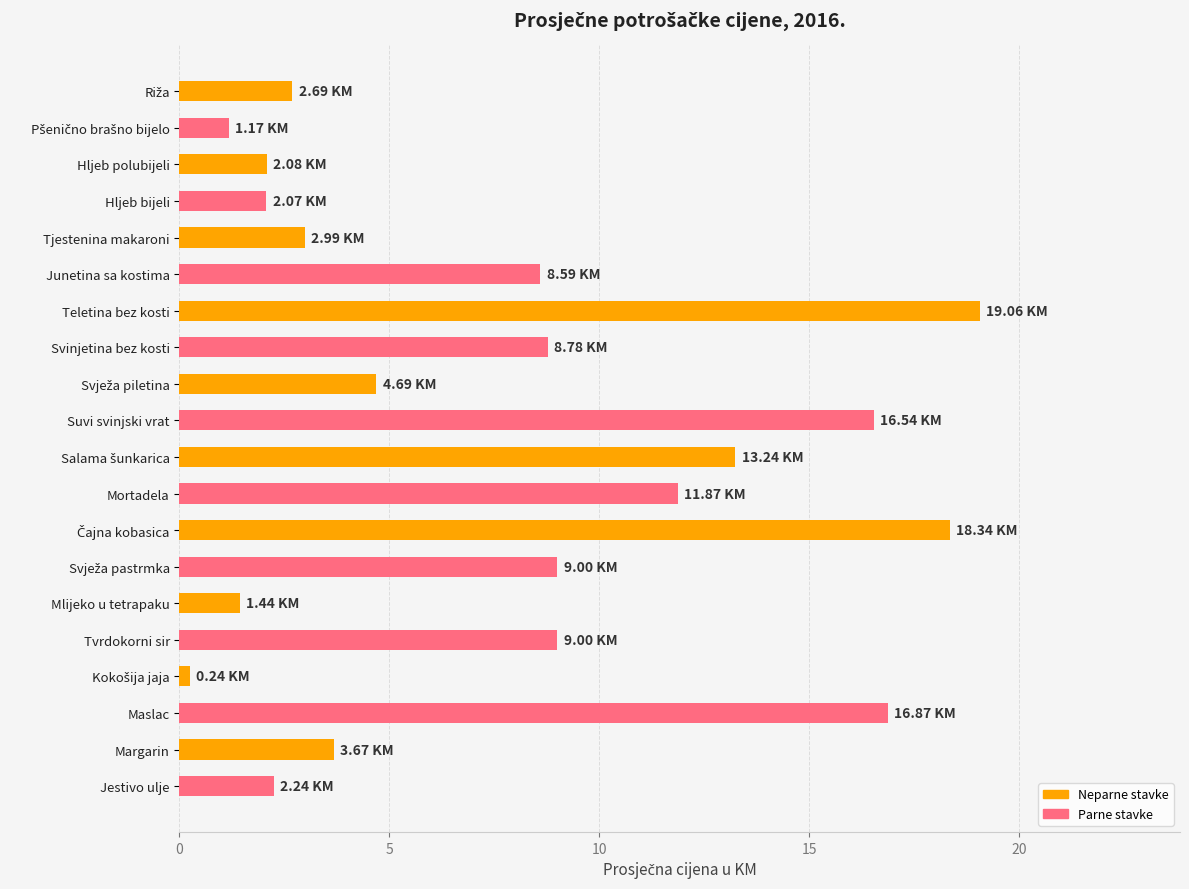

What is the sum of the values at Hljeb polubijeli and Maslac?

19.0